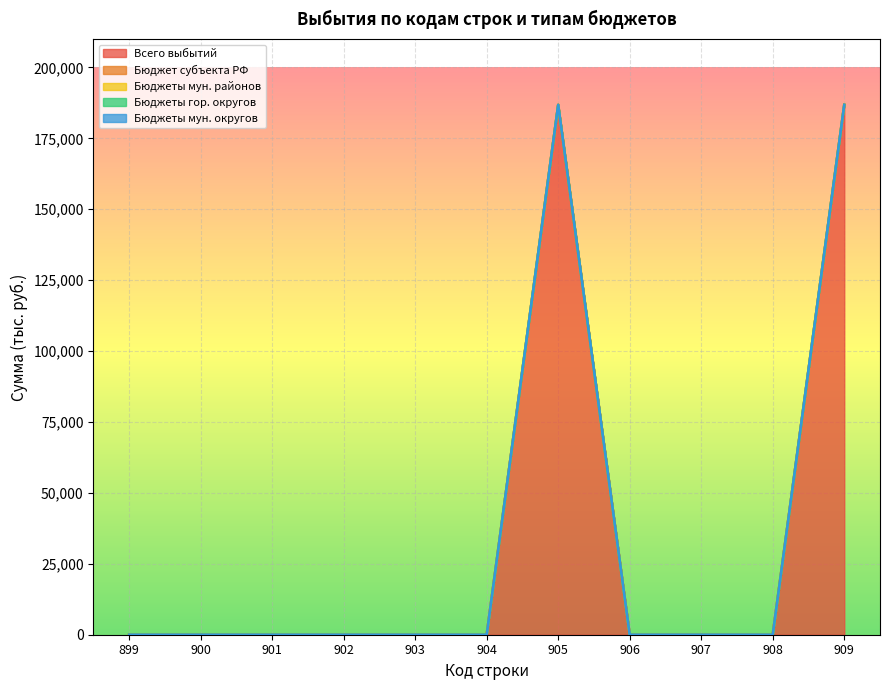

Where is Бюджеты мун. районов nearest to the value 0?

899